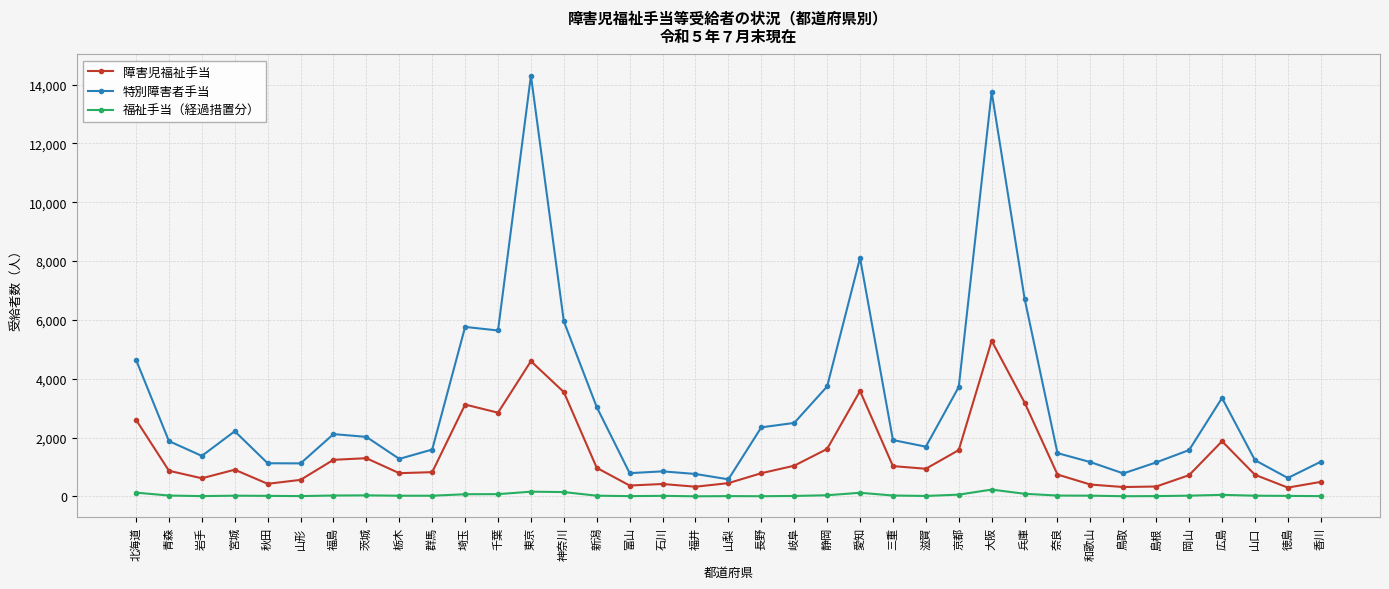

True or false: 福祉手当（経過措置分） and 特別障害者手当 intersect in this chart.

False